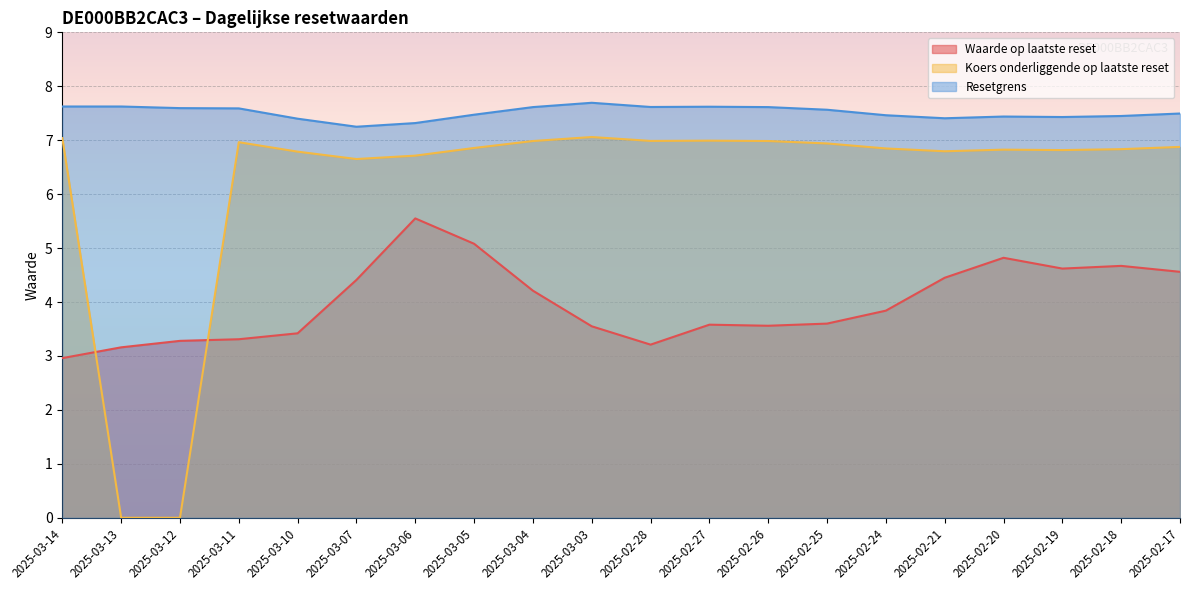

Is the value of Koers onderliggende op laatste reset at 2025-02-25 greater than the value of Waarde op laatste reset at 2025-03-10?

Yes